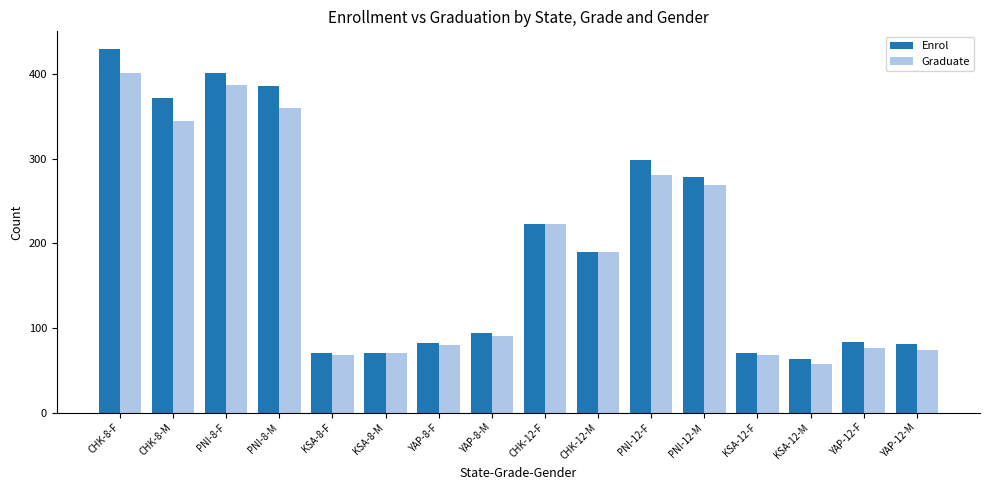

Which series has the largest range (max minus min)?

Enrol